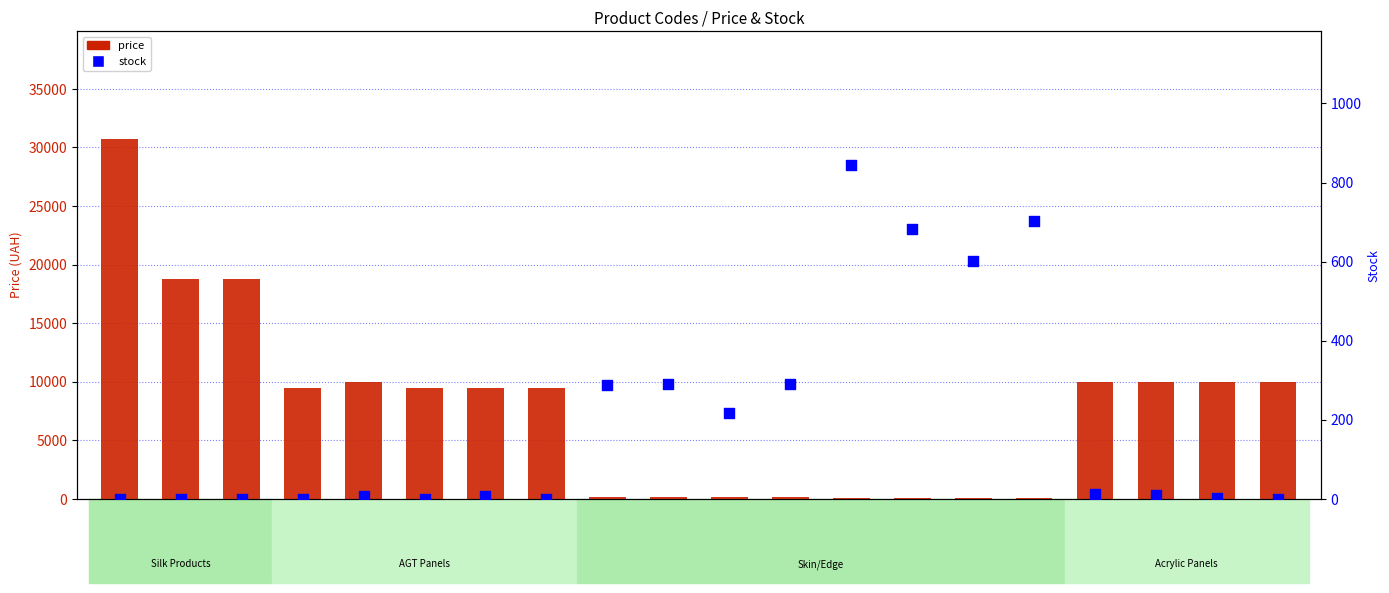

At which category is the sum across all series the highest?

287712232